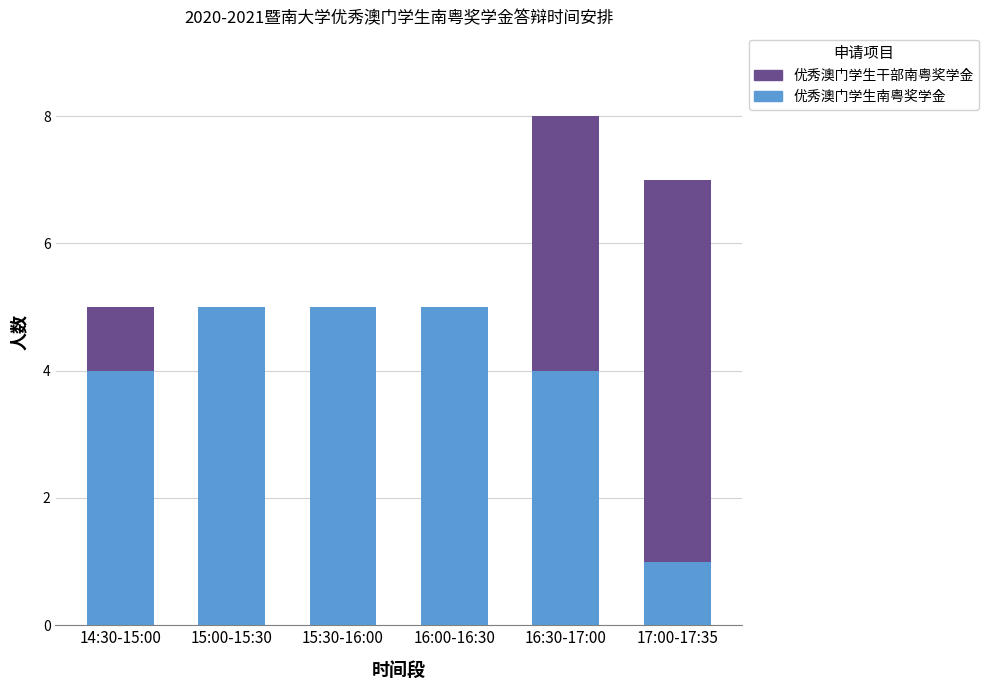

The value of 优秀澳门学生南粤奖学金 at 17:00-17:35 is 0. True or false?

False